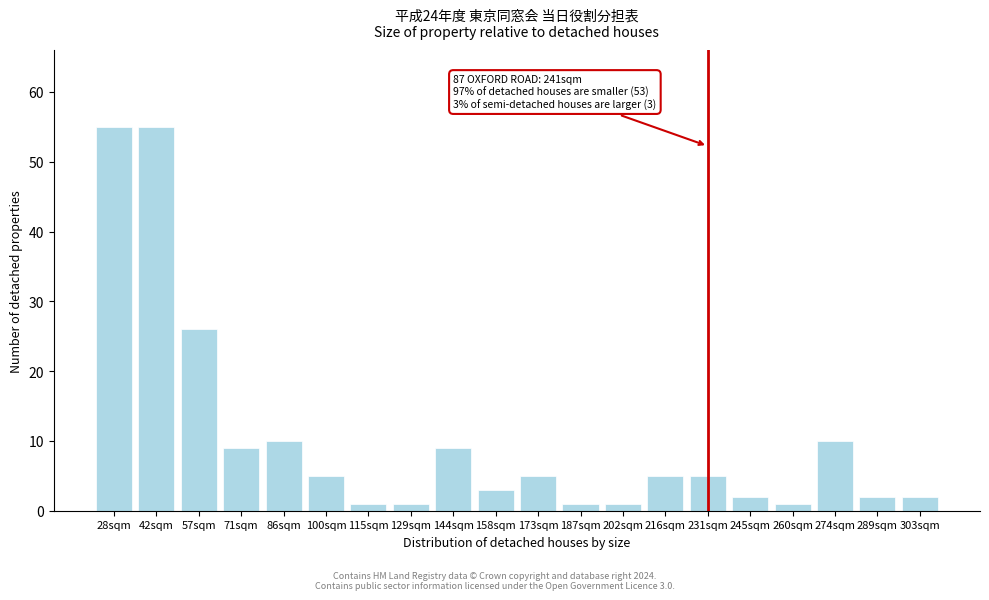

Reading left to right, what are all the values shown in this chart?

28sqm=55	42sqm=55	57sqm=26	71sqm=9	86sqm=10	100sqm=5	115sqm=1	129sqm=1	144sqm=9	158sqm=3	173sqm=5	187sqm=1	202sqm=1	216sqm=5	231sqm=5	245sqm=2	260sqm=1	274sqm=10	289sqm=2	303sqm=2